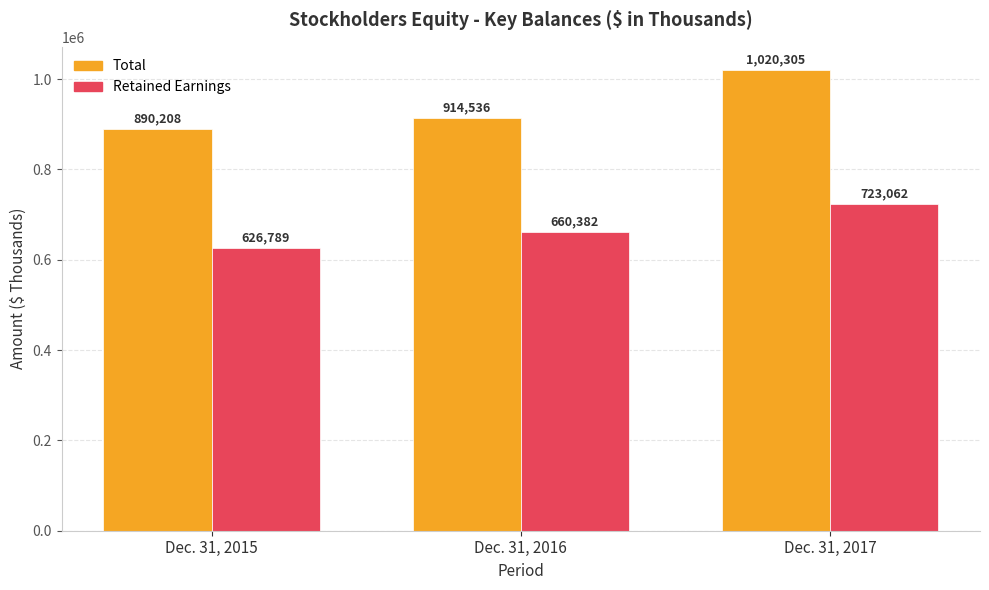

Reading left to right, transcribe all the data shown in this chart.

Total: 890208	914536	1020305
Retained Earnings: 626789	660382	723062